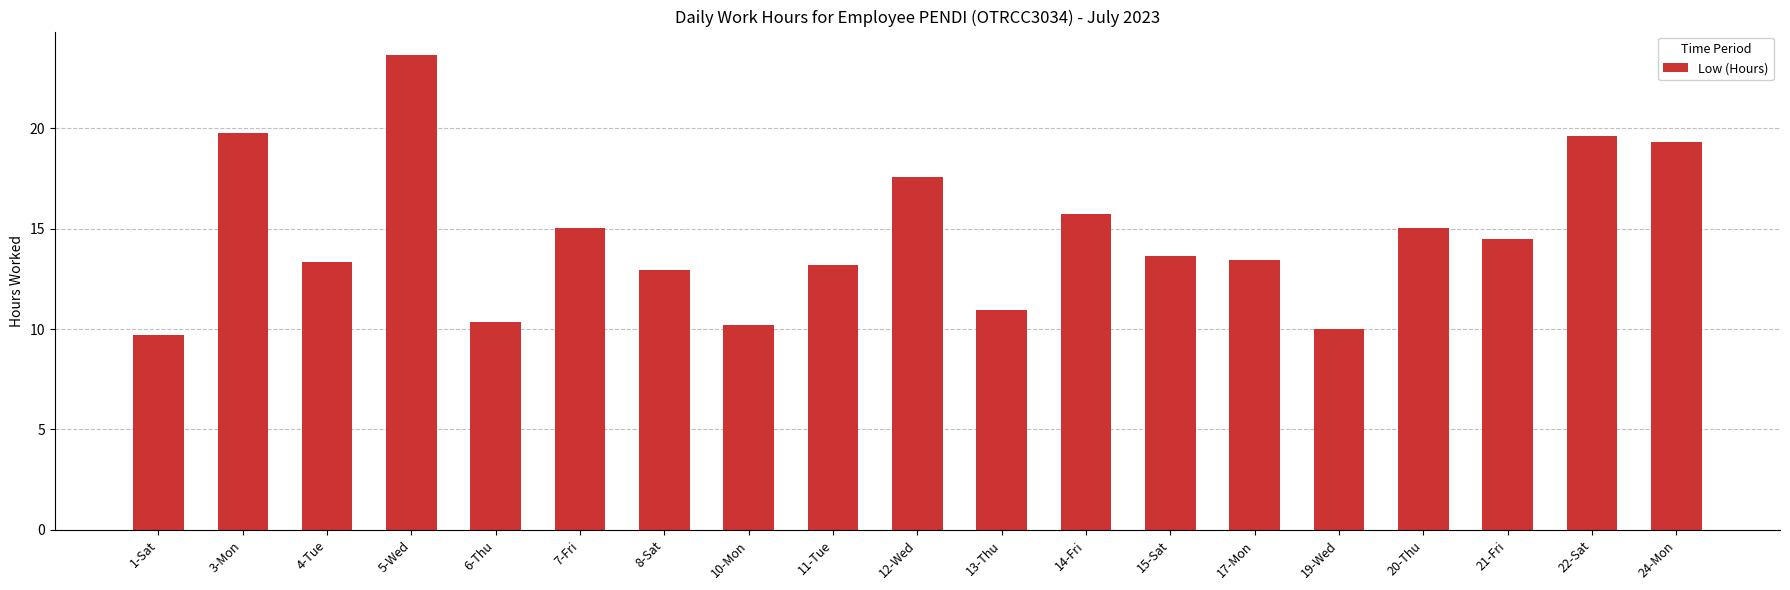

What is the label of the 19th bar from the left?

24-Mon